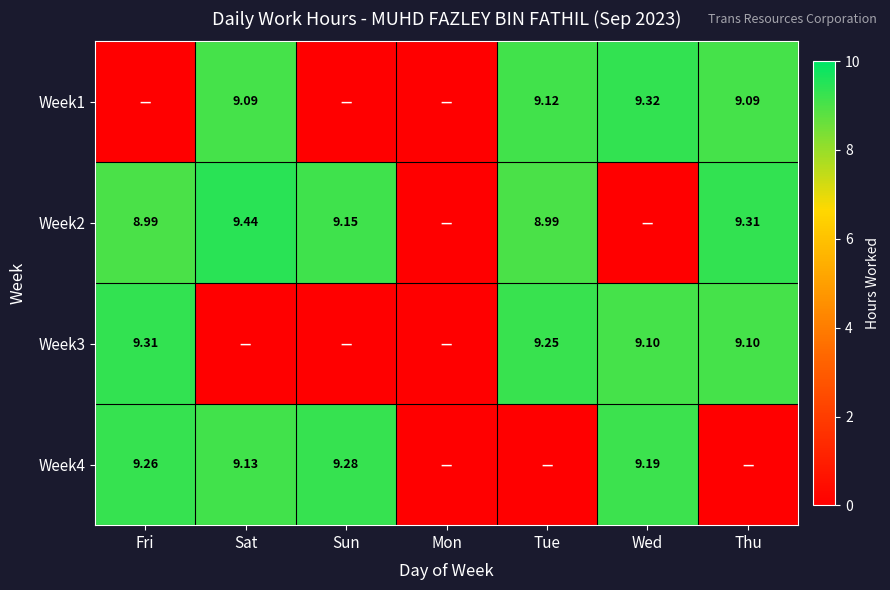

What is the sum of the Week4 values at Sun and Mon?

9.3